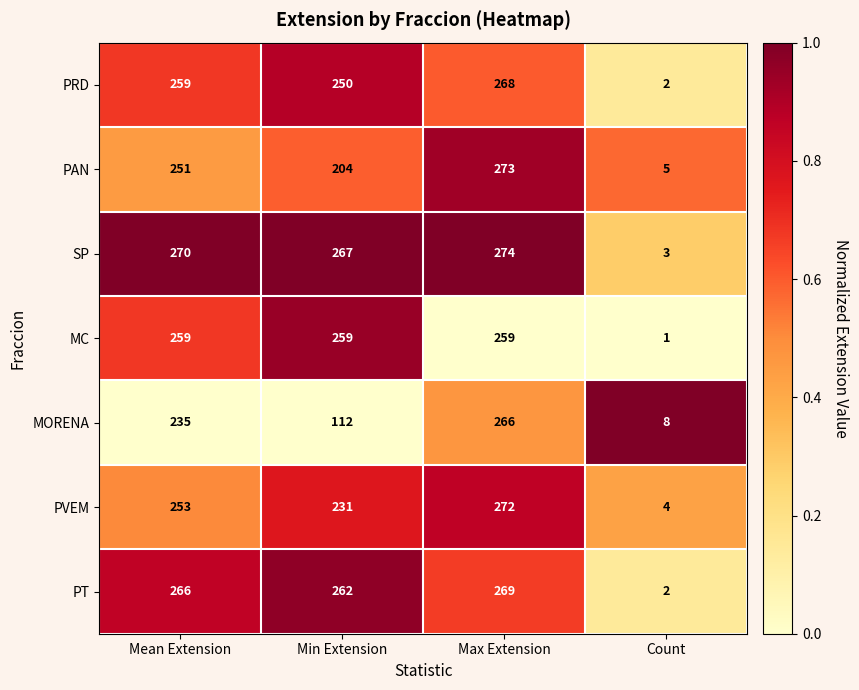

Reading left to right, list all the values displayed in this chart.

PRD: Mean Extension=259	Min Extension=250	Max Extension=268	Count=2
PAN: Mean Extension=251	Min Extension=204	Max Extension=273	Count=5
SP: Mean Extension=270	Min Extension=267	Max Extension=274	Count=3
MC: Mean Extension=259	Min Extension=259	Max Extension=259	Count=1
MORENA: Mean Extension=235	Min Extension=112	Max Extension=266	Count=8
PVEM: Mean Extension=253	Min Extension=231	Max Extension=272	Count=4
PT: Mean Extension=266	Min Extension=262	Max Extension=269	Count=2